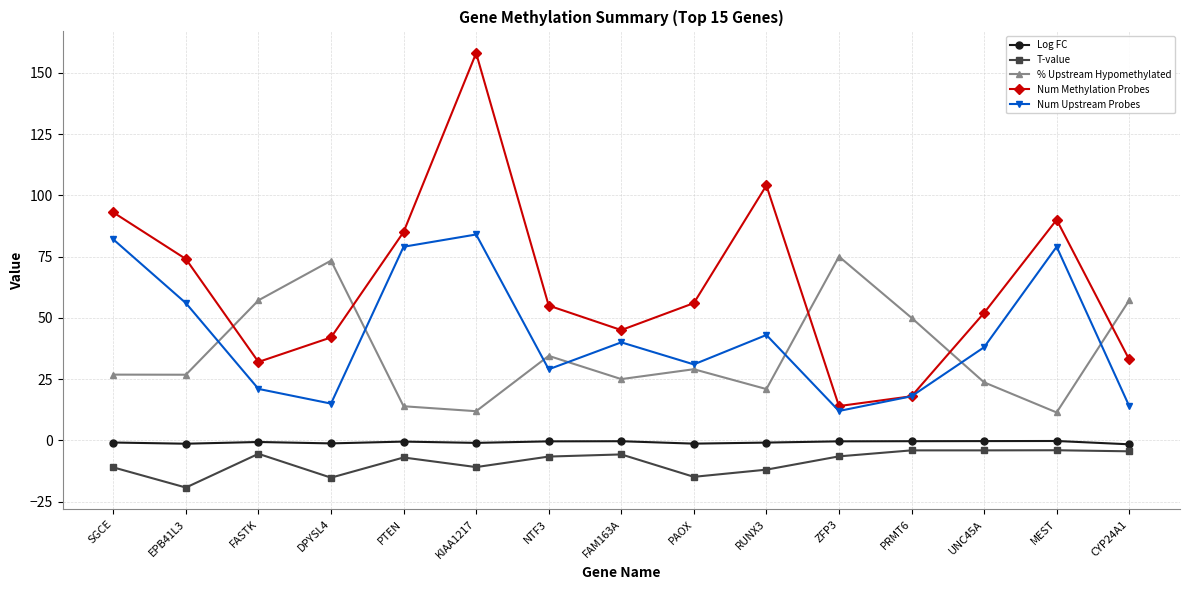

Which series has the widest spread of values?

Num Methylation Probes